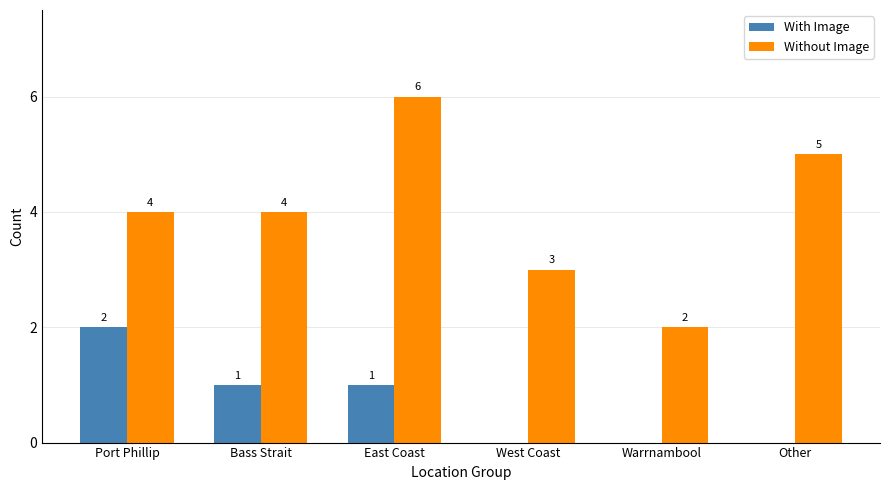

Are the bars horizontal?

No